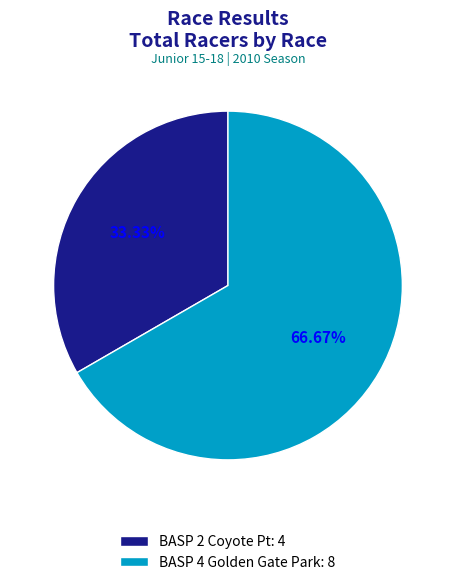

True or false: BASP 2 Coyote Pt accounts for 23% of the total.

False